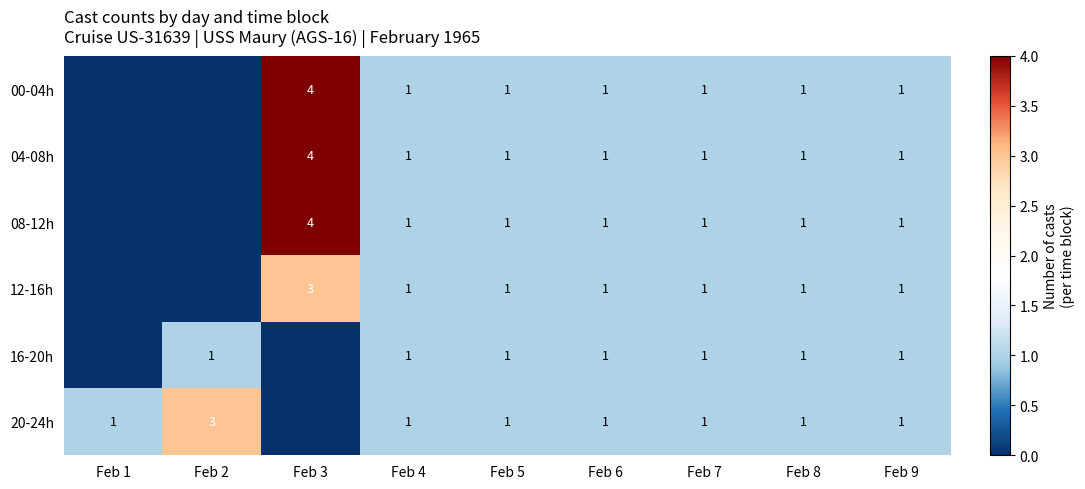

What is the total value across all series at Feb 7?

6